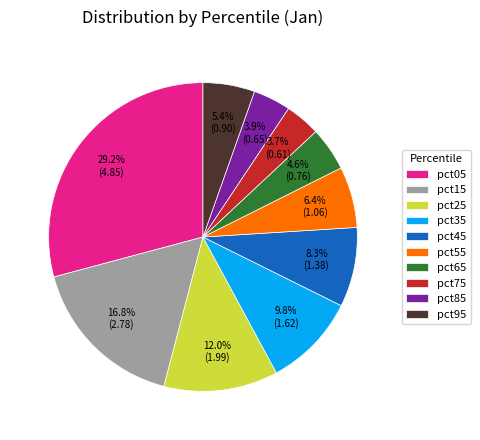

Between pct65 and pct55, which is larger?

pct55